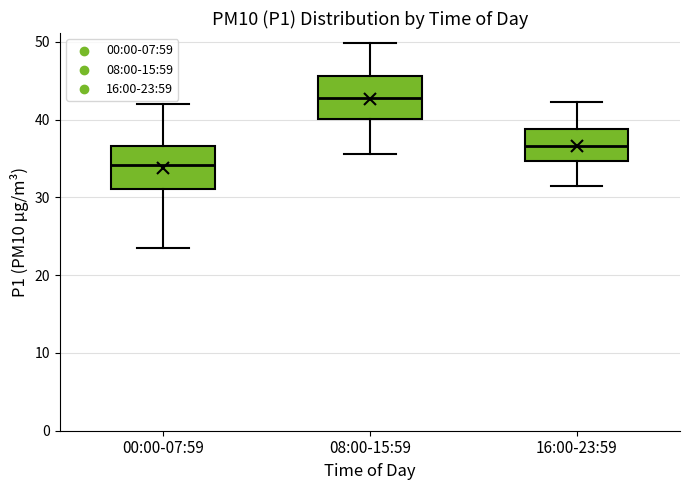

Which box has the highest median line?

08:00-15:59